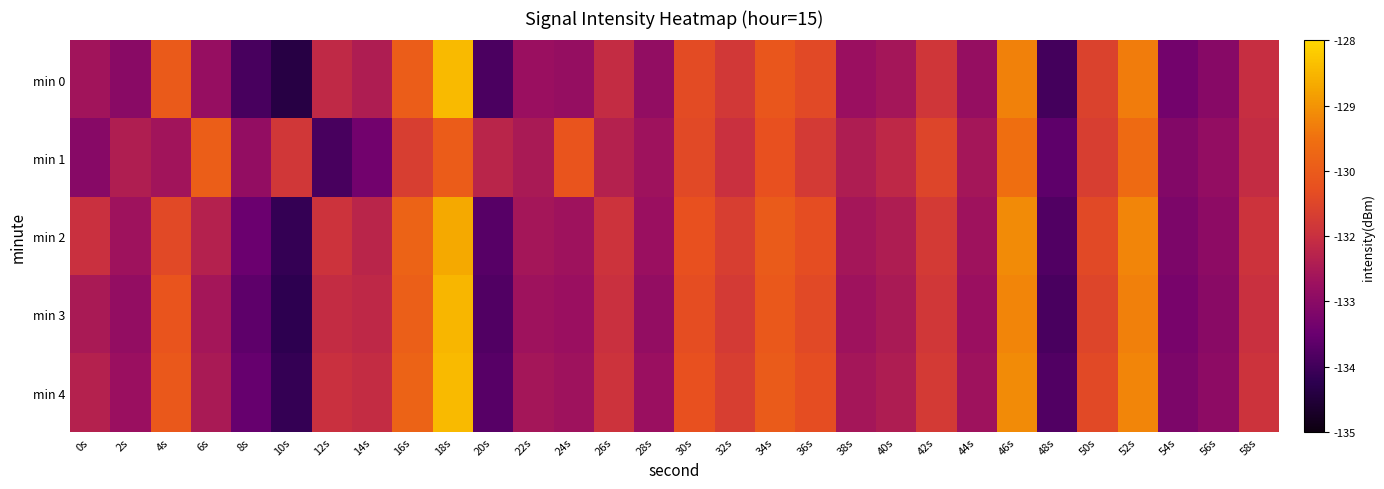

Rank the series at 22s from highest to lowest value.

min 1, min 2, min 4, min 3, min 0